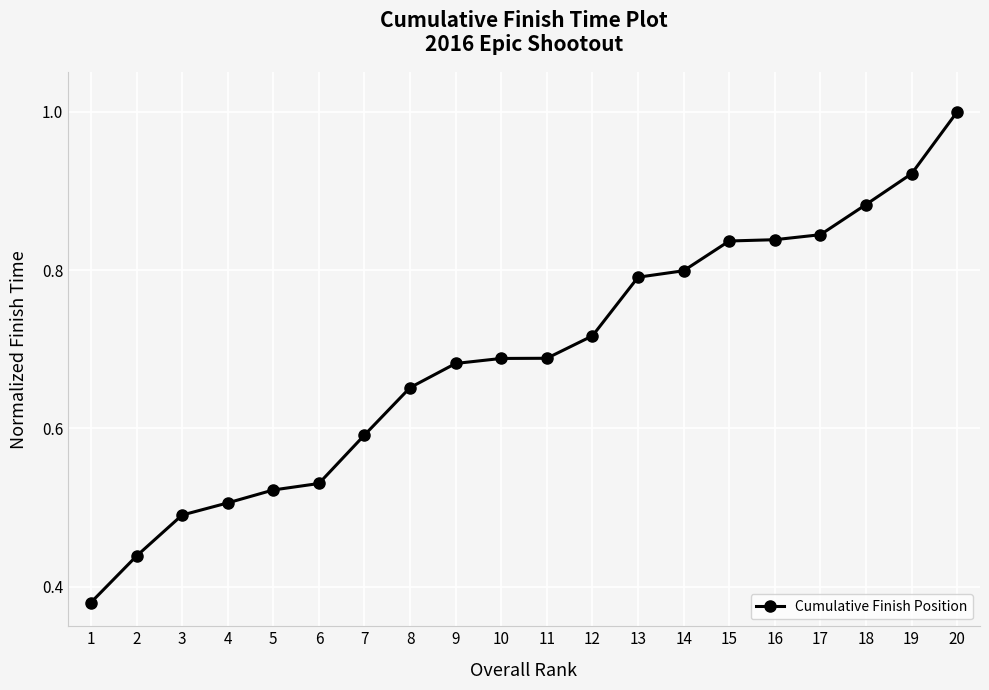

What is the greatest value displayed?

1.0